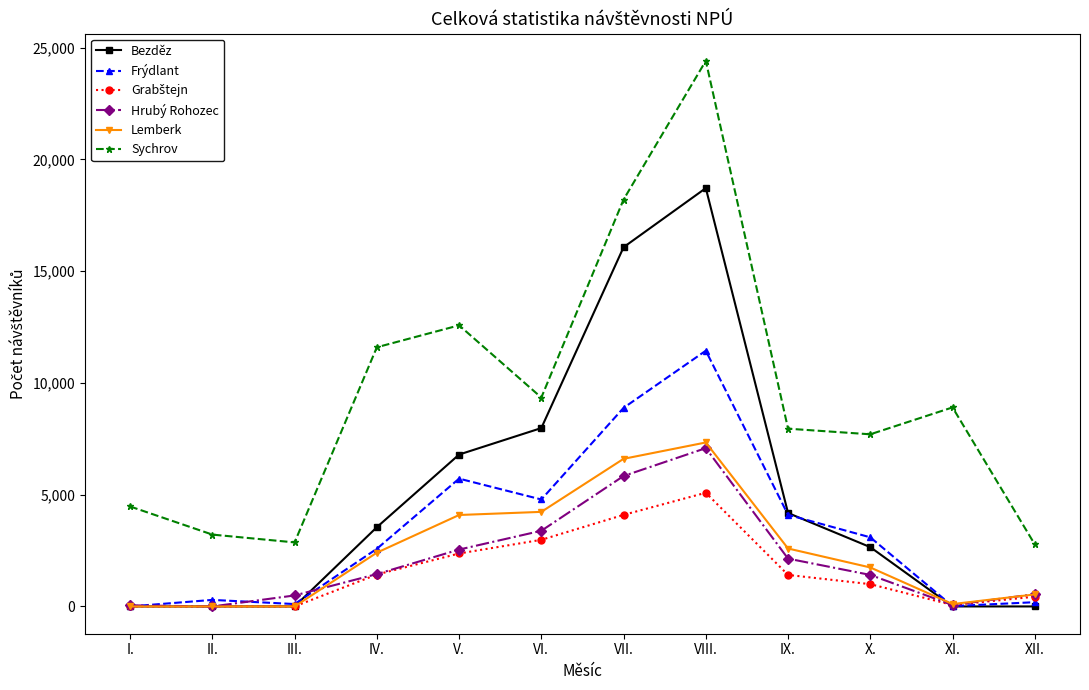

Between II. and IX., which series saw the biggest shift?

Sychrov